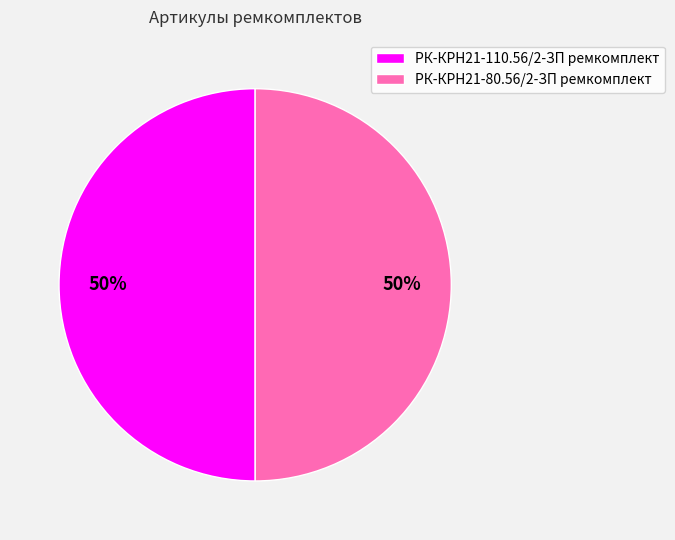

To the nearest percent, what percentage of the pie is РК-КРН21-110.56/2-ЗП ремкомплект?

50%